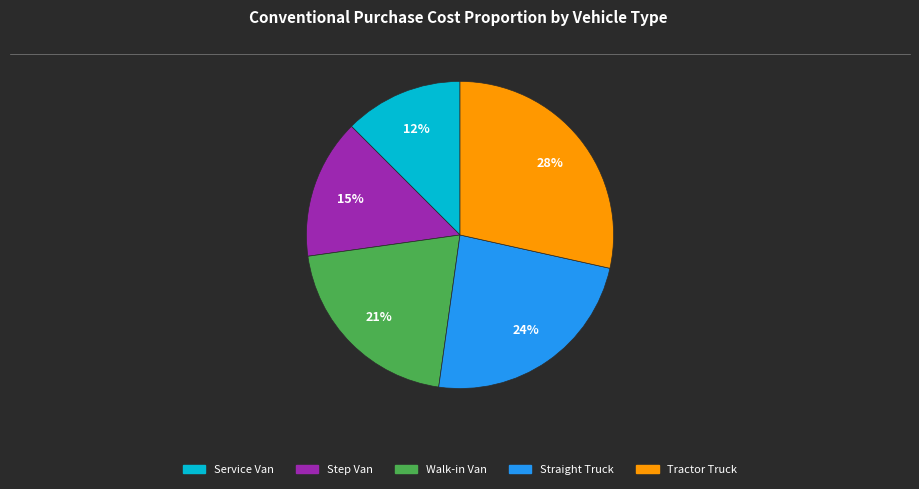

Which slice is the largest?

Tractor Truck